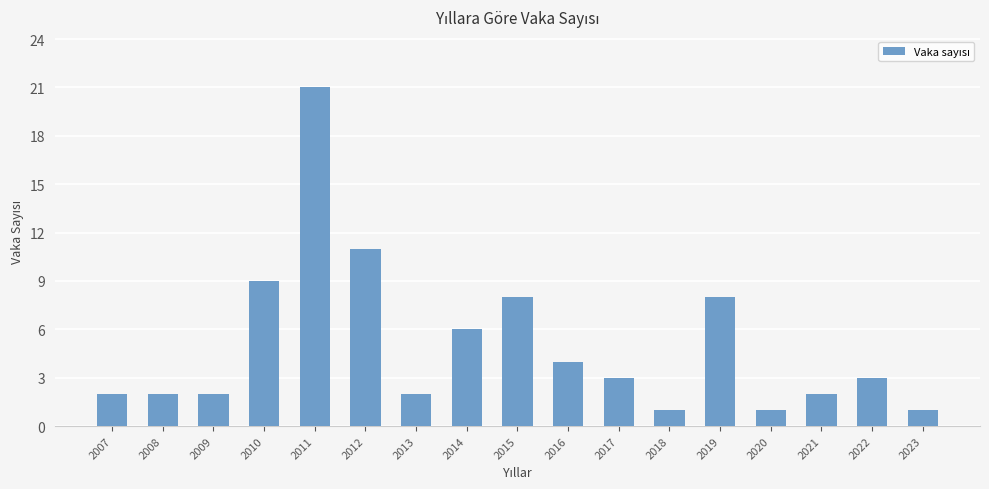

True or false: the data shows 1 at 2018.

True